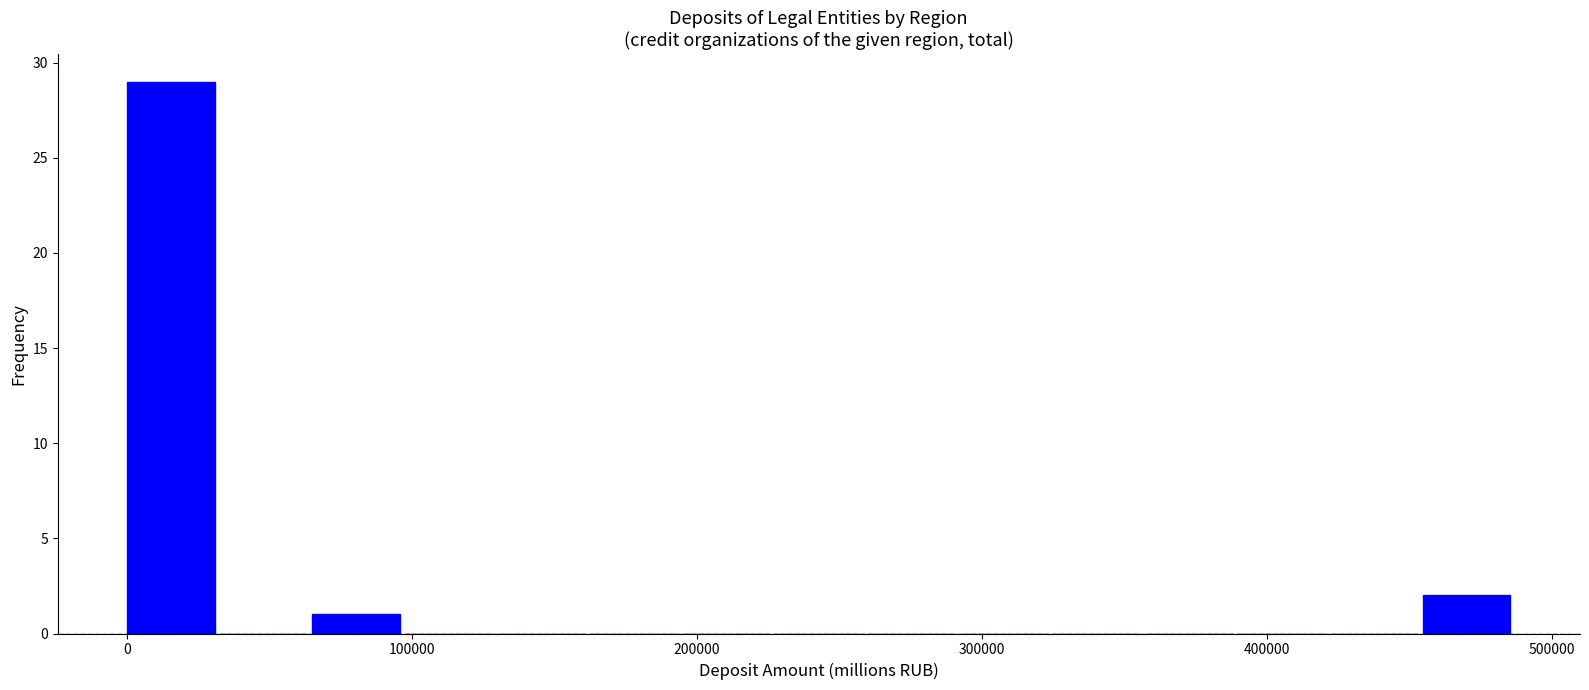

Around what value on the x-axis is the tallest bar? Give the approximate position of its centre, as read against the axis.

20000